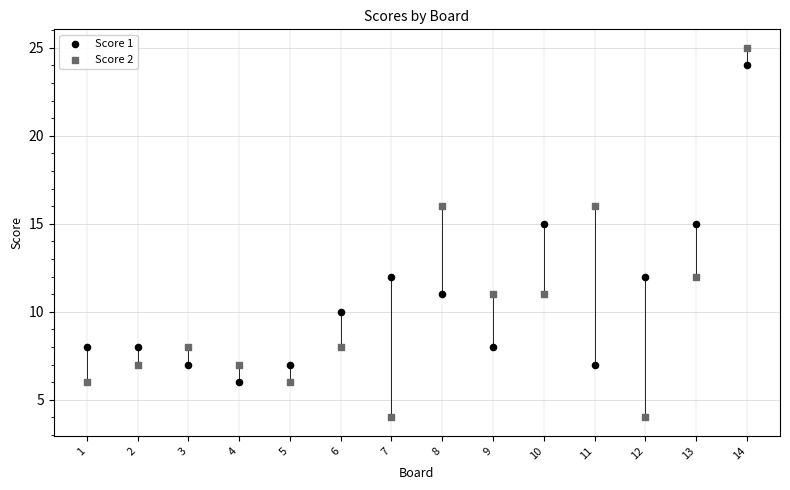

Across all data points, what is the range of Y values (max minus min)?

21